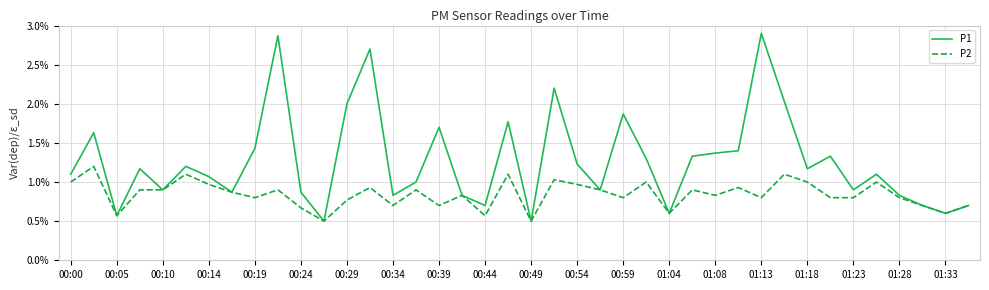

Which series has the widest spread of values?

P1